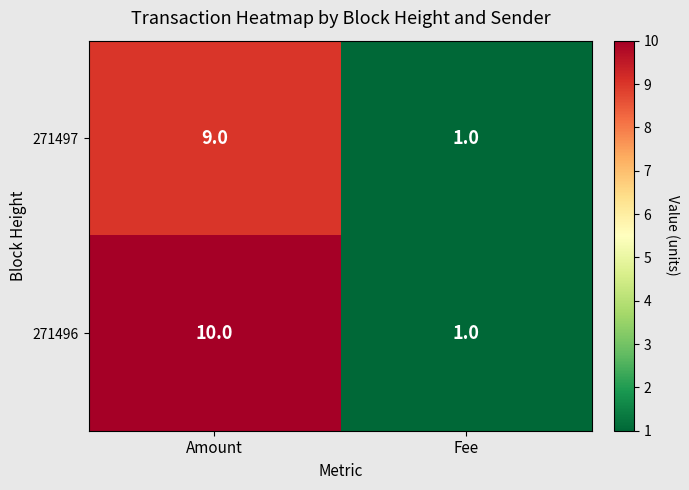

Count the number of categories in the chart.

2